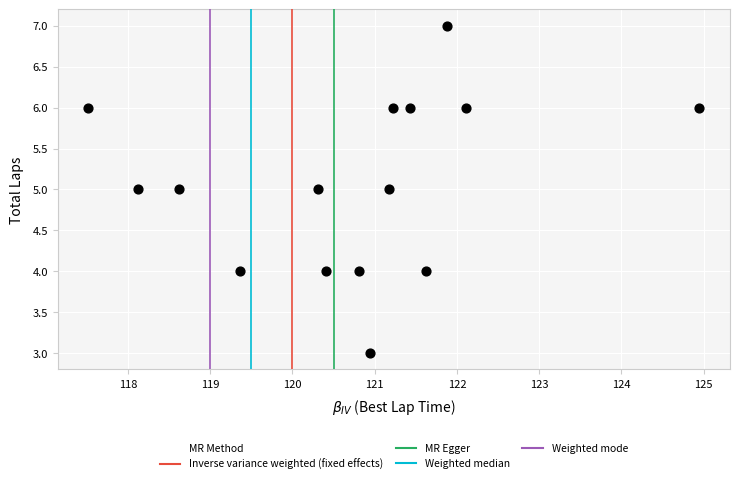

What is the range of Y values (max minus min)?

4